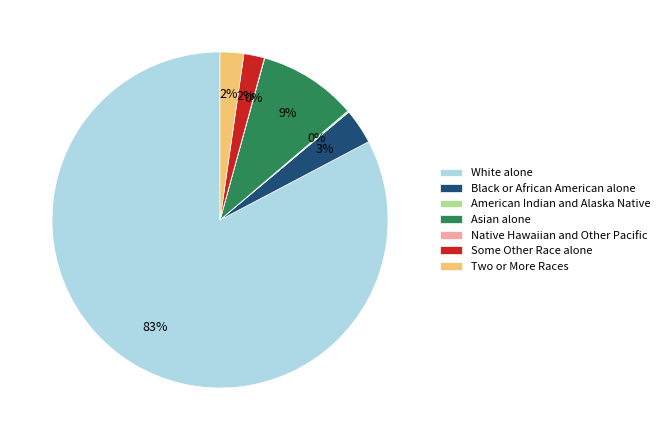

What percentage is the Two or More Races slice, to the nearest percent?

2%